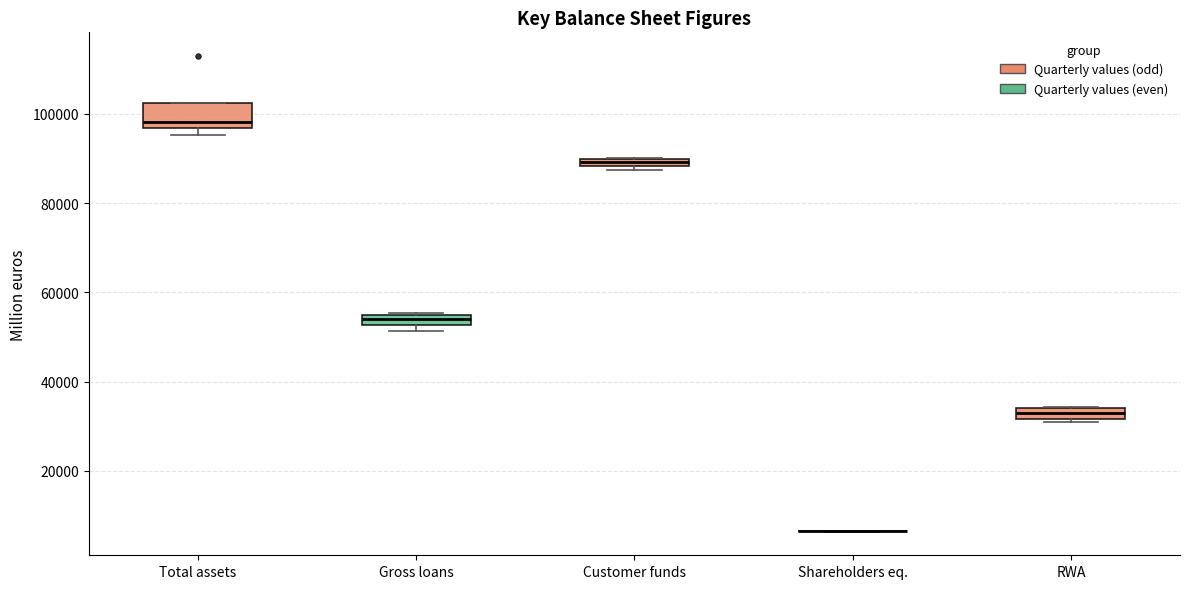

Comparing the boxes themselves (not the whiskers), which one is the tallest?

Total assets